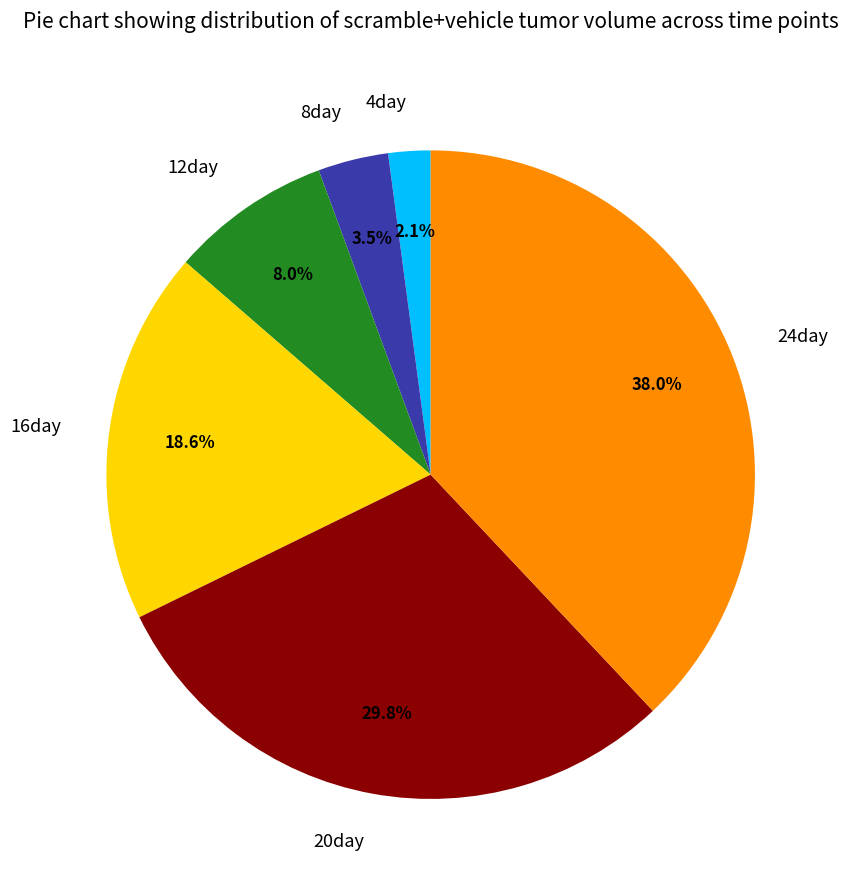

What is the largest slice in the pie chart?

24day